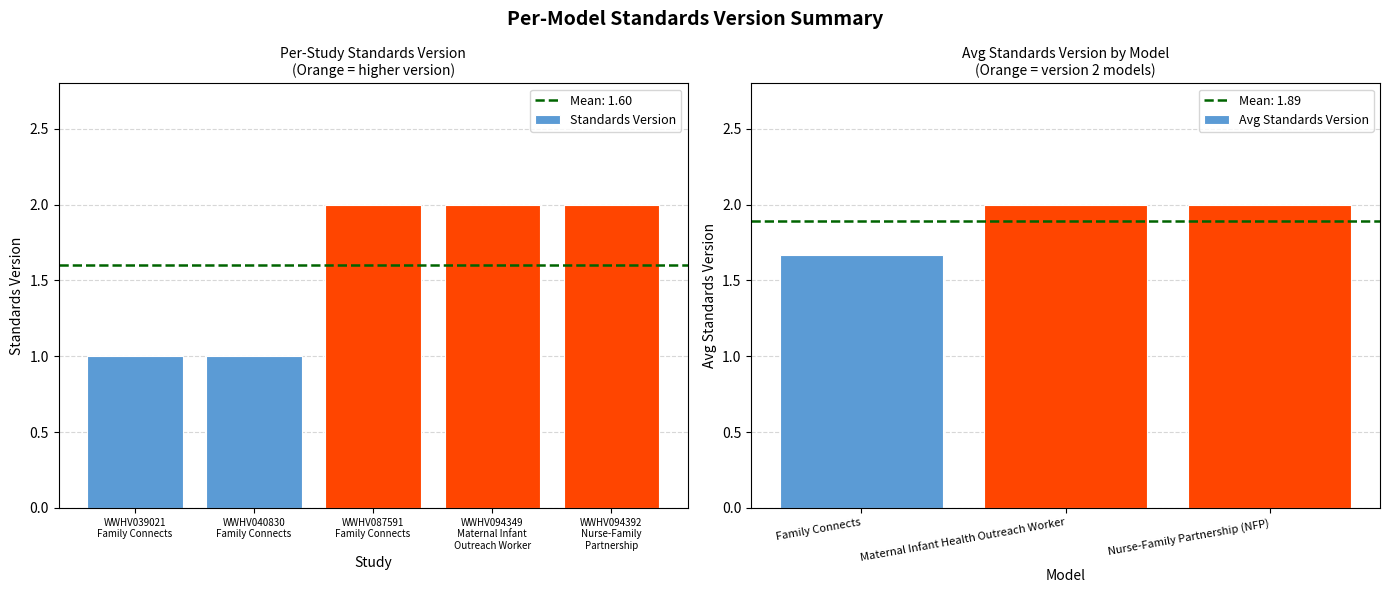

Reading right to left, extract all data points from this chart.

2	2	2	1	1